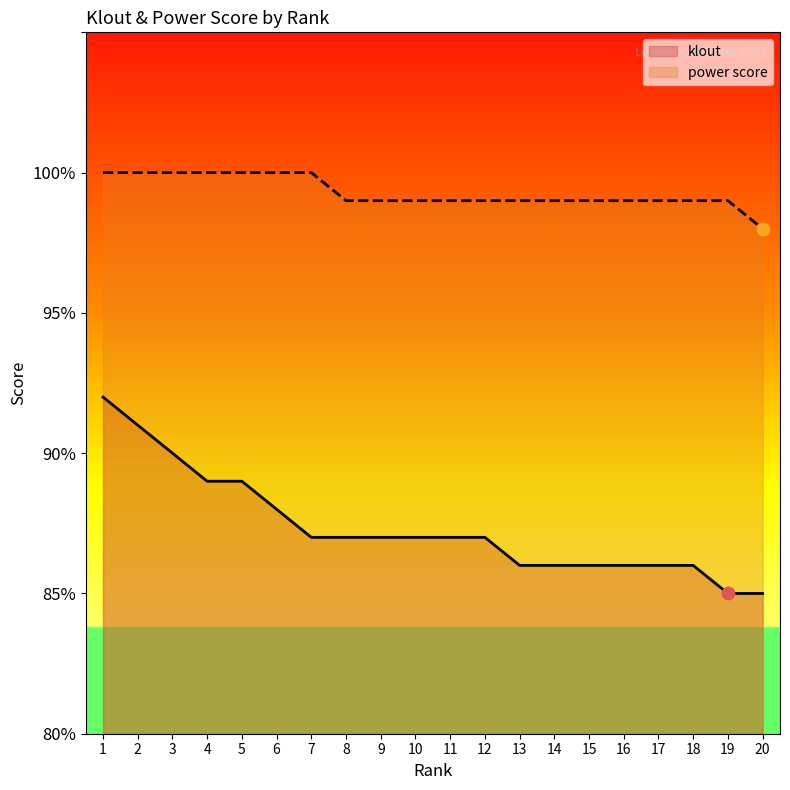

Is the value of power score at 7 greater than the value of klout at 4?

Yes